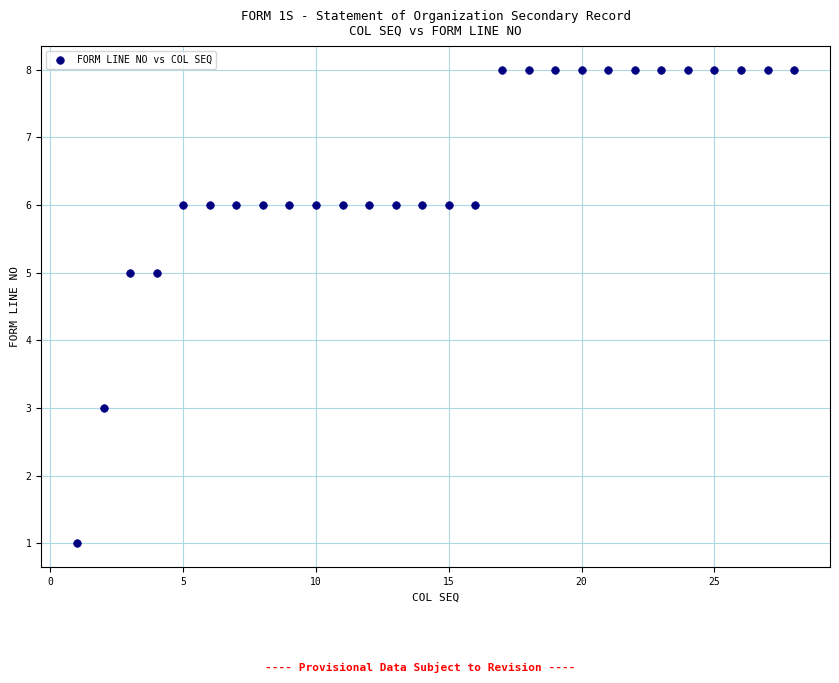

What is the range of X values (max minus min)?

27